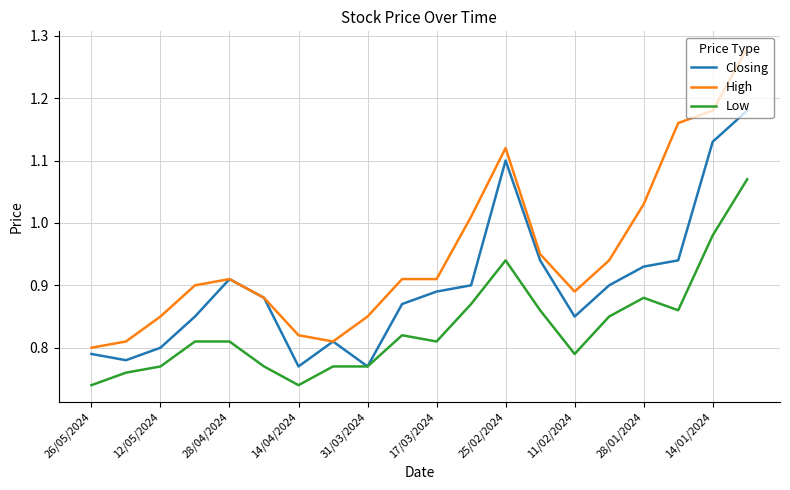

List the series in order of their peak value, lowest first.

Low, Closing, High